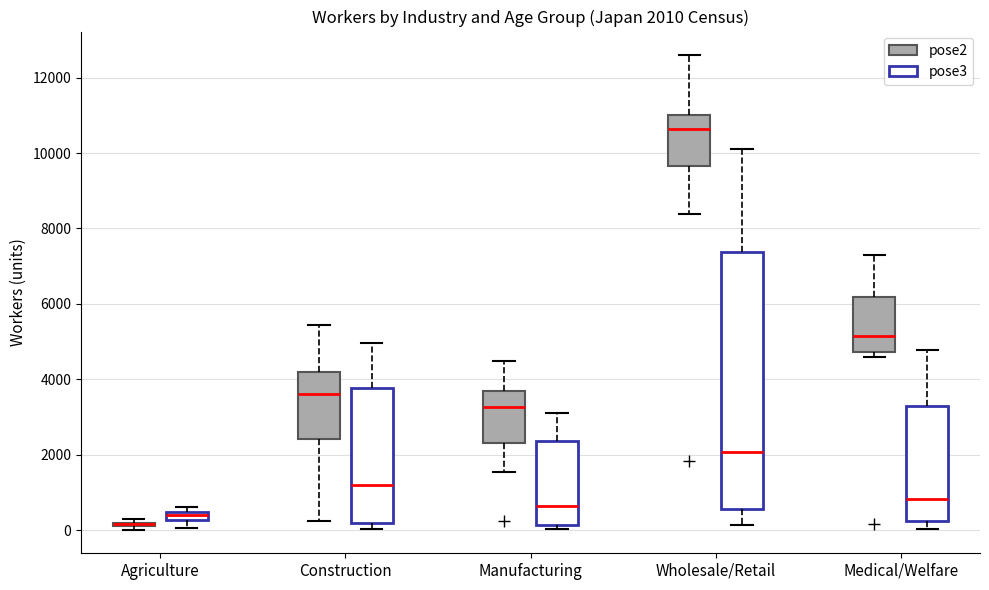

Which box is the tallest, from its lower edge to its upper edge?

Wholesale/Retail (pose3)